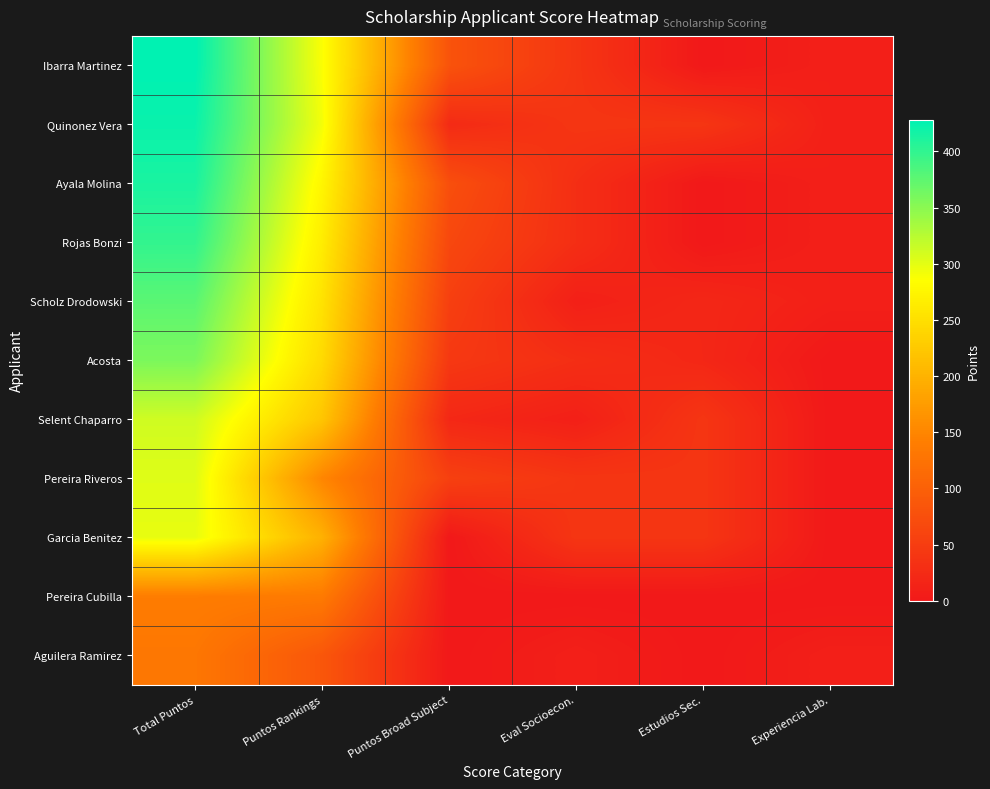

Reading right to left, transcribe all the data shown in this chart.

Ibarra Martinez: Experiencia Lab.=10	Estudios Sec.=0	Eval Socioecon.=40	Puntos Broad Subject=81	Puntos Rankings=287	Total Puntos=428
Quinonez Vera: Experiencia Lab.=10	Estudios Sec.=40	Eval Socioecon.=40	Puntos Broad Subject=25	Puntos Rankings=291	Total Puntos=422
Ayala Molina: Experiencia Lab.=10	Estudios Sec.=0	Eval Socioecon.=30	Puntos Broad Subject=75	Puntos Rankings=275	Total Puntos=413
Rojas Bonzi: Experiencia Lab.=10	Estudios Sec.=0	Eval Socioecon.=30	Puntos Broad Subject=65	Puntos Rankings=265	Total Puntos=399
Scholz Drodowski: Experiencia Lab.=10	Estudios Sec.=20	Eval Socioecon.=10	Puntos Broad Subject=54	Puntos Rankings=254	Total Puntos=377
Acosta: Experiencia Lab.=0	Estudios Sec.=20	Eval Socioecon.=30	Puntos Broad Subject=44	Puntos Rankings=244	Total Puntos=358
Selent Chaparro: Experiencia Lab.=0	Estudios Sec.=40	Eval Socioecon.=10	Puntos Broad Subject=21	Puntos Rankings=221	Total Puntos=312
Pereira Riveros: Experiencia Lab.=0	Estudios Sec.=40	Eval Socioecon.=40	Puntos Broad Subject=55	Puntos Rankings=150	Total Puntos=303
Garcia Benitez: Experiencia Lab.=0	Estudios Sec.=40	Eval Socioecon.=40	Puntos Broad Subject=0	Puntos Rankings=198	Total Puntos=298
Pereira Cubilla: Experiencia Lab.=0	Estudios Sec.=0	Eval Socioecon.=0	Puntos Broad Subject=0	Puntos Rankings=136	Total Puntos=139
Aguilera Ramirez: Experiencia Lab.=10	Estudios Sec.=0	Eval Socioecon.=10	Puntos Broad Subject=0	Puntos Rankings=86	Total Puntos=131